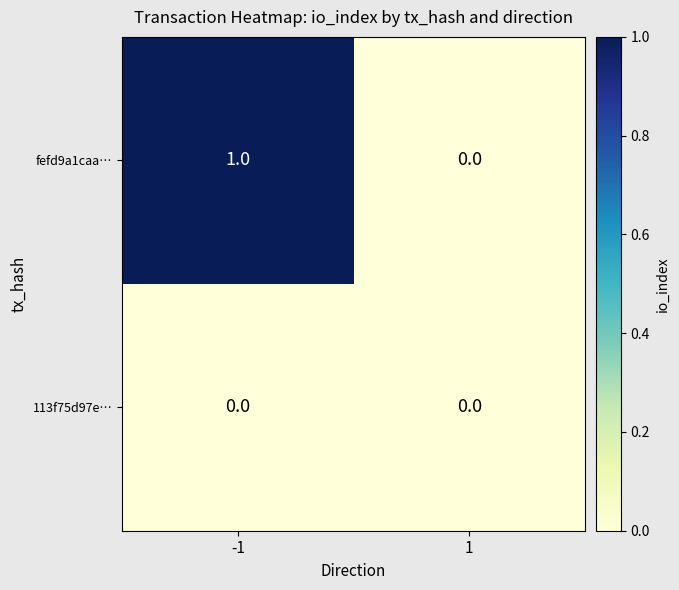

The value of fefd9a1caa… at -1 is 1. True or false?

True